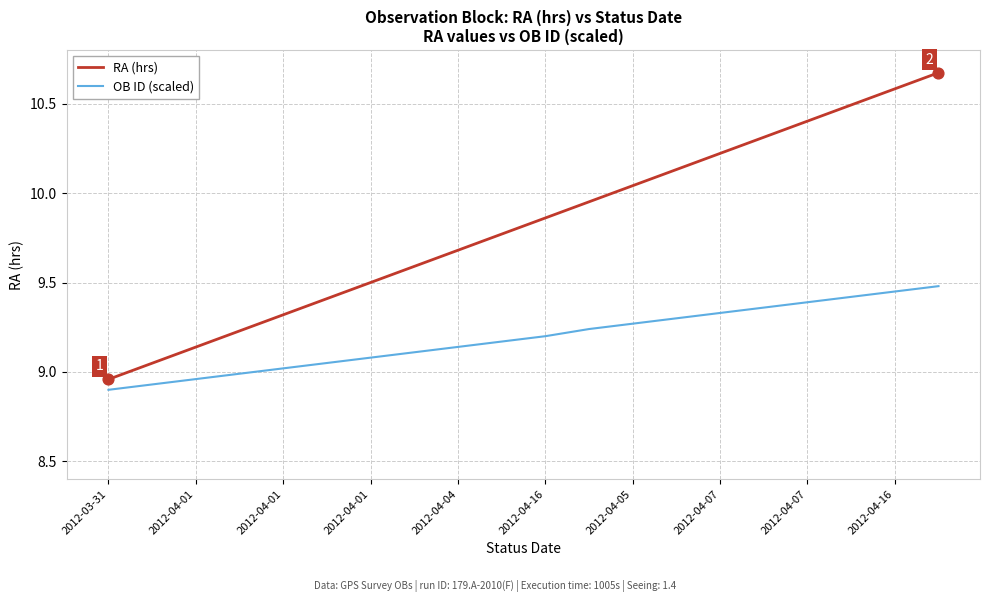

Which series has the largest total across all categories?

RA (hrs)